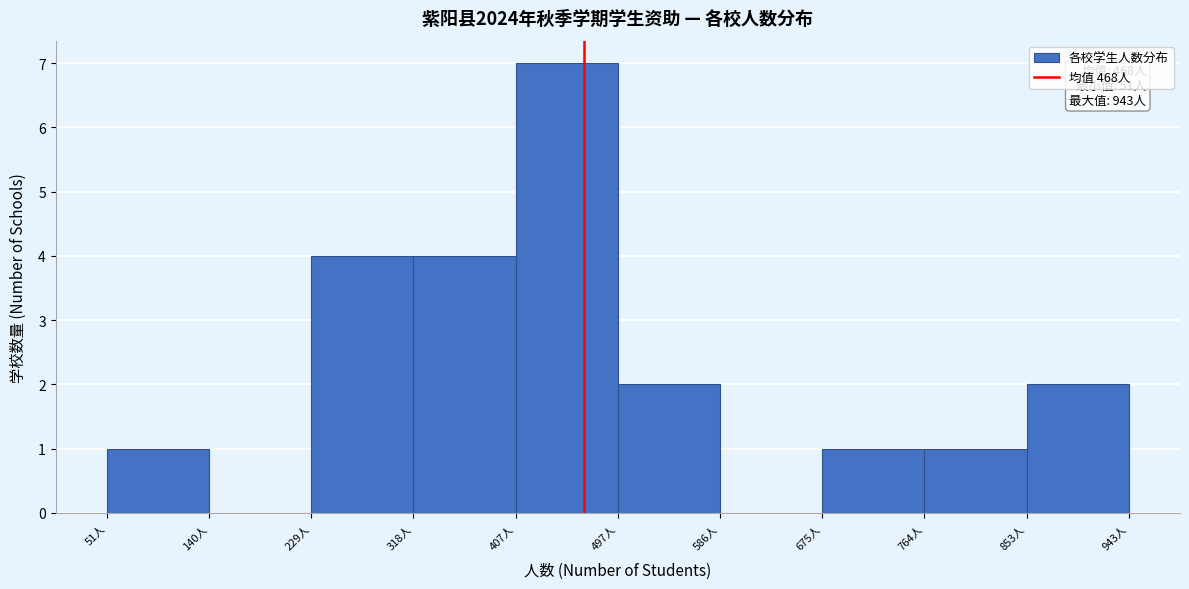

Which range on the x-axis has the tallest bar?

410 to 500